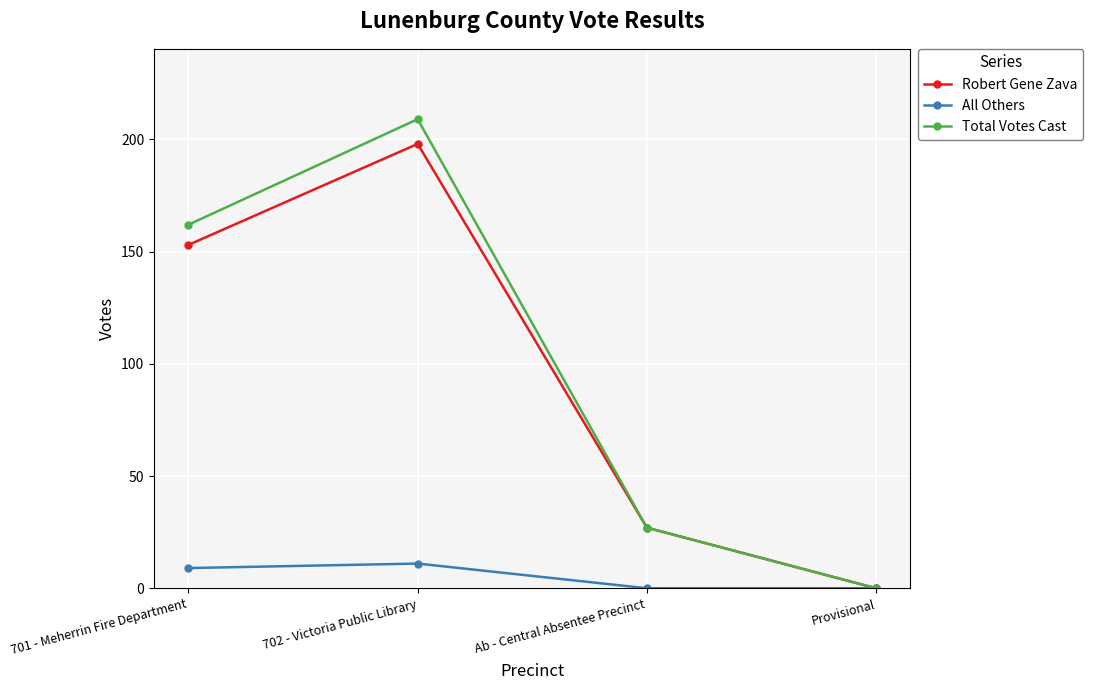

What is the average value of the All Others series?

5